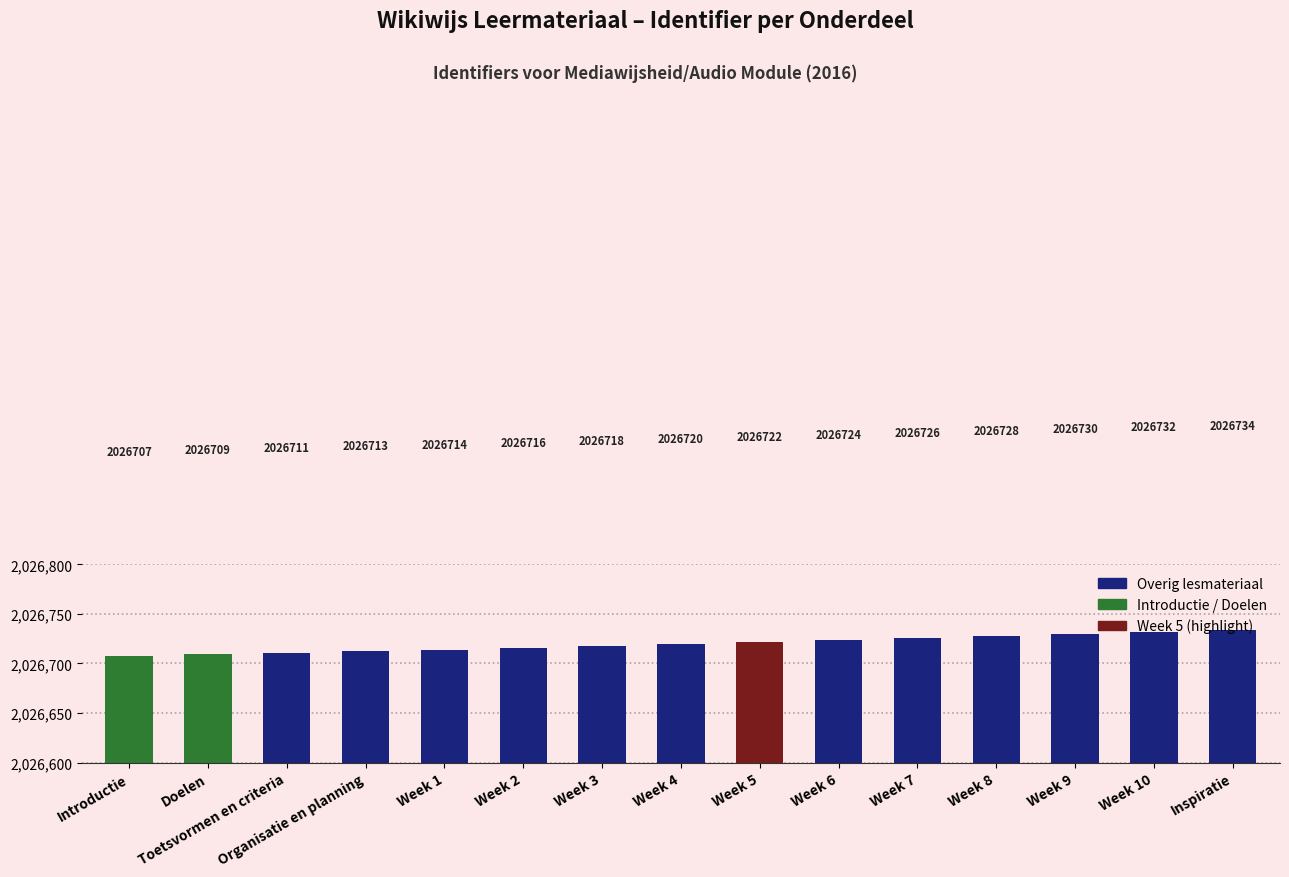

How many bars are there in total?

15